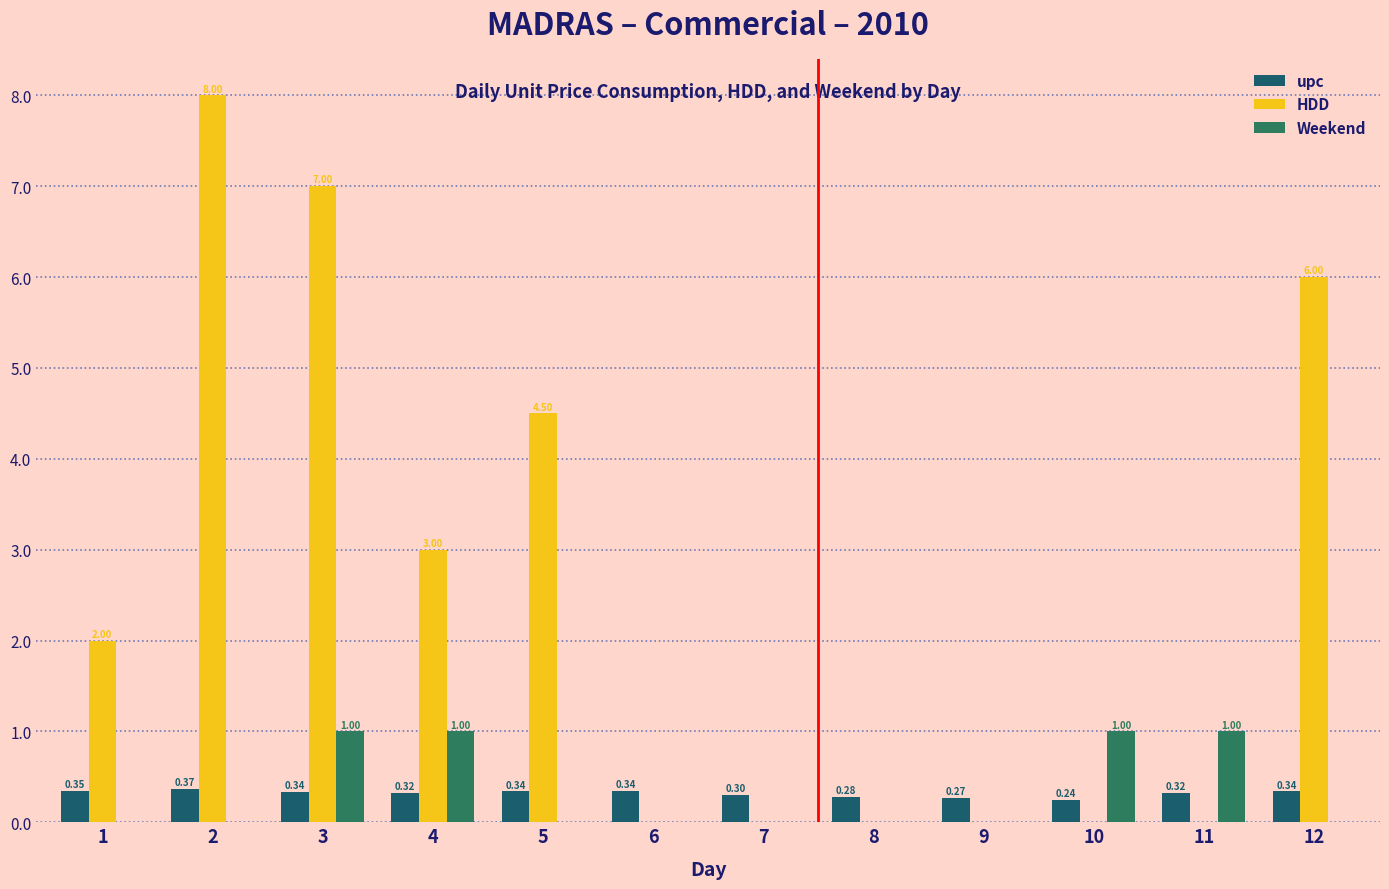

Count the number of categories in the chart.

12